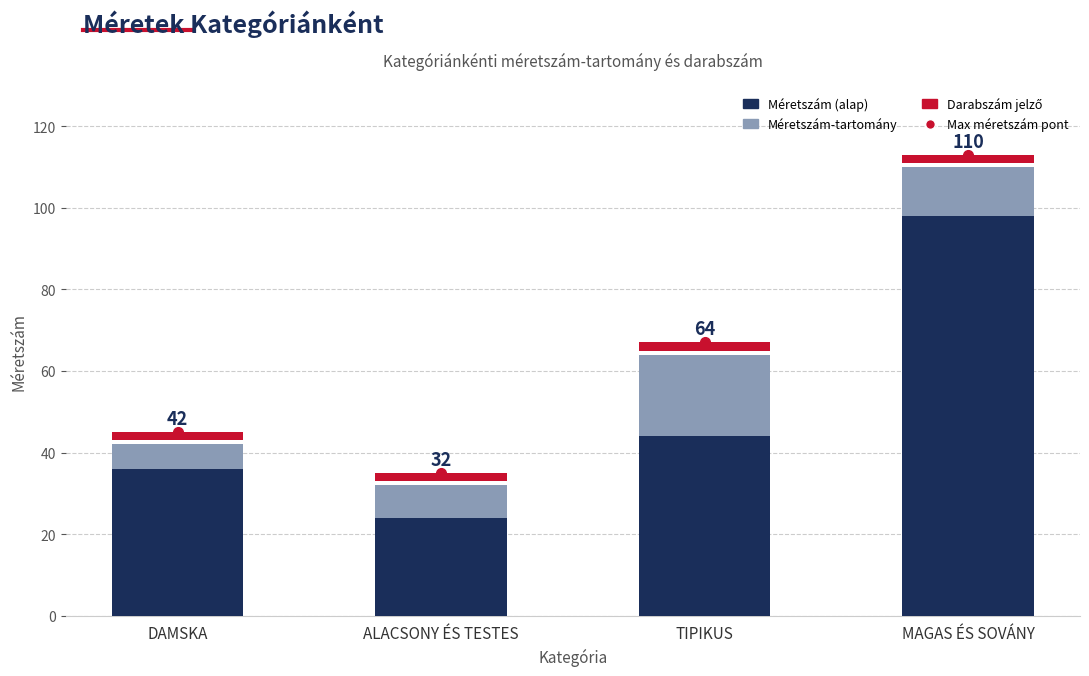

What is the label of the 1st bar from the right?

MAGAS ÉS SOVÁNY